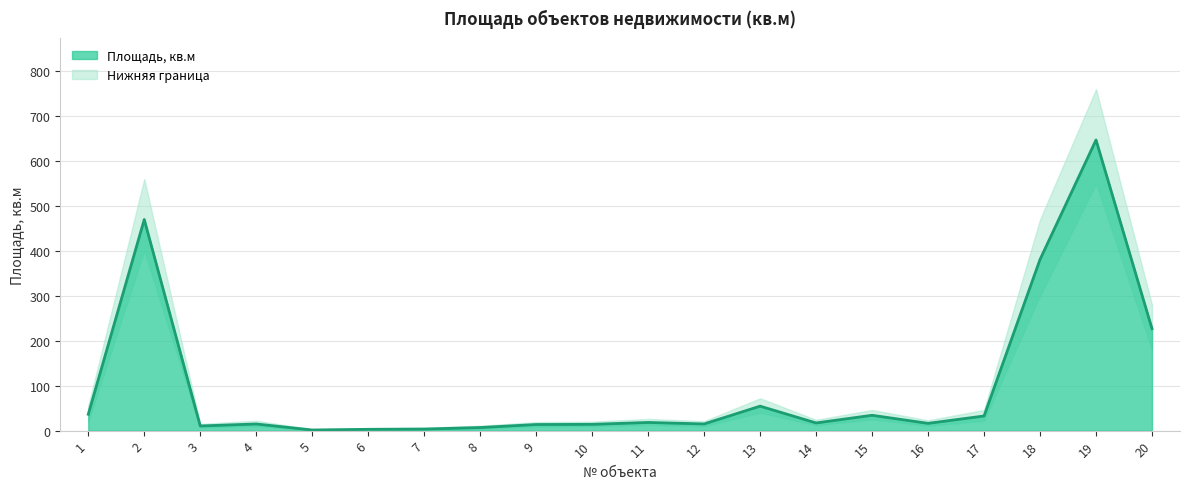

True or false: Верхняя граница and Нижняя граница intersect in this chart.

False